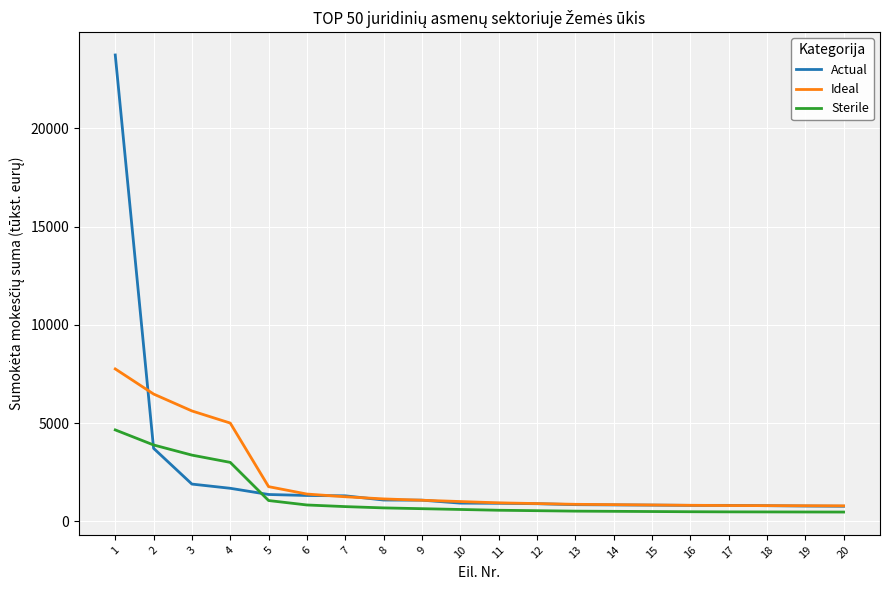

What is the minimum value for Actual?

769.0